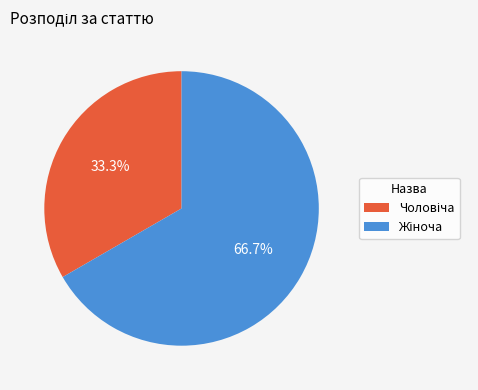

Is there any slice that represents more than half of the pie?

Yes